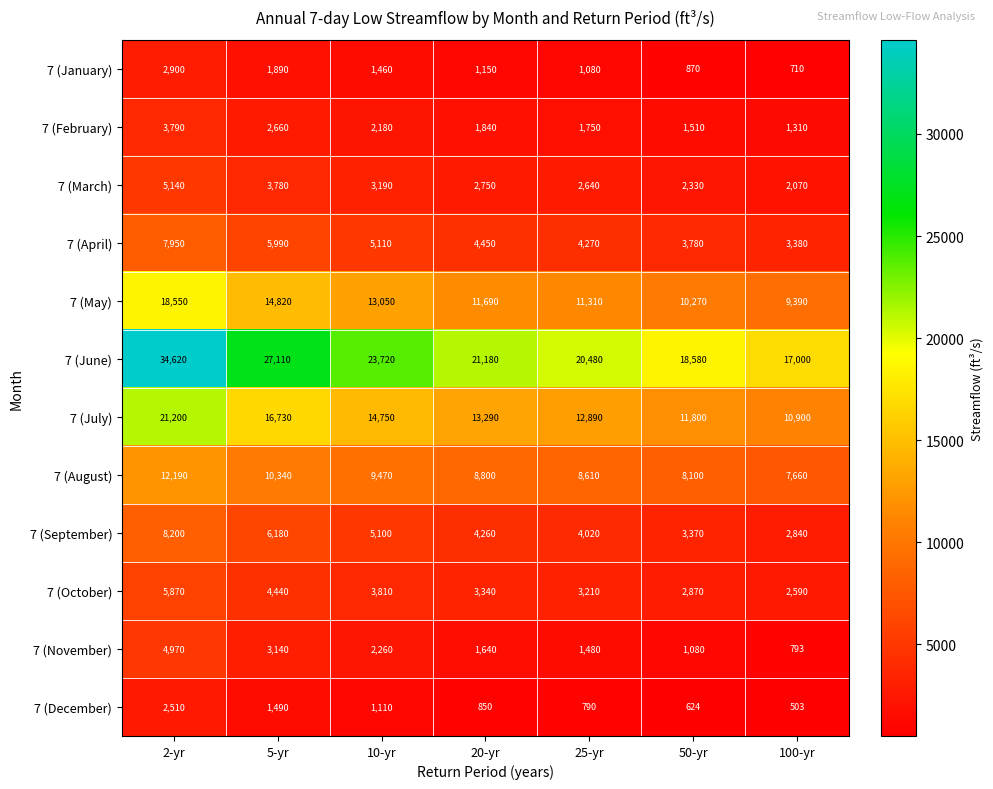

What is the difference between the maximum and minimum values in the 7 (December) series?

2007